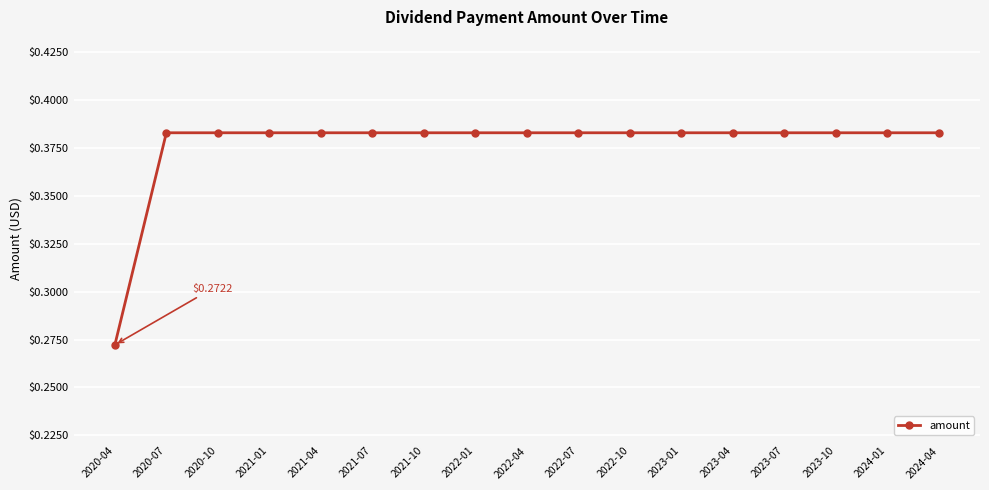

What is the sum of the values at 2023-07 and 2021-04?

0.8